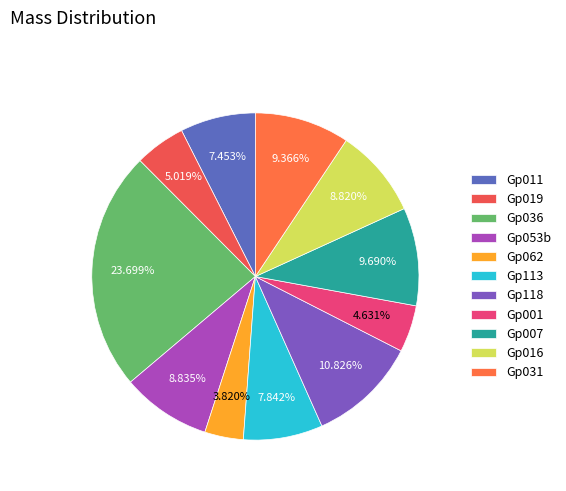

Count the number of slices in the pie.

11